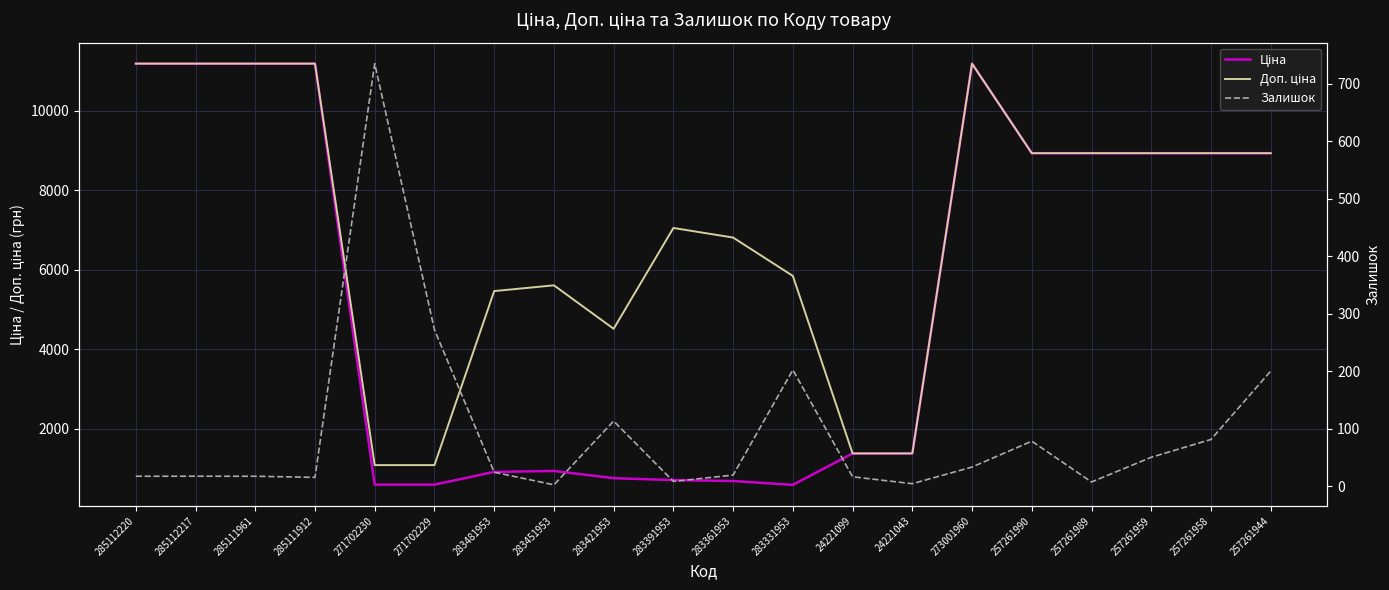

At which label does Залишок reach its peak?

271702230